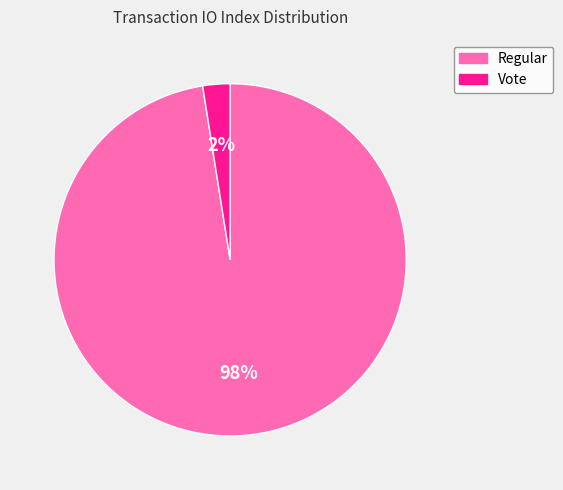

Do Vote and Regular together represent more than half of the pie?

Yes